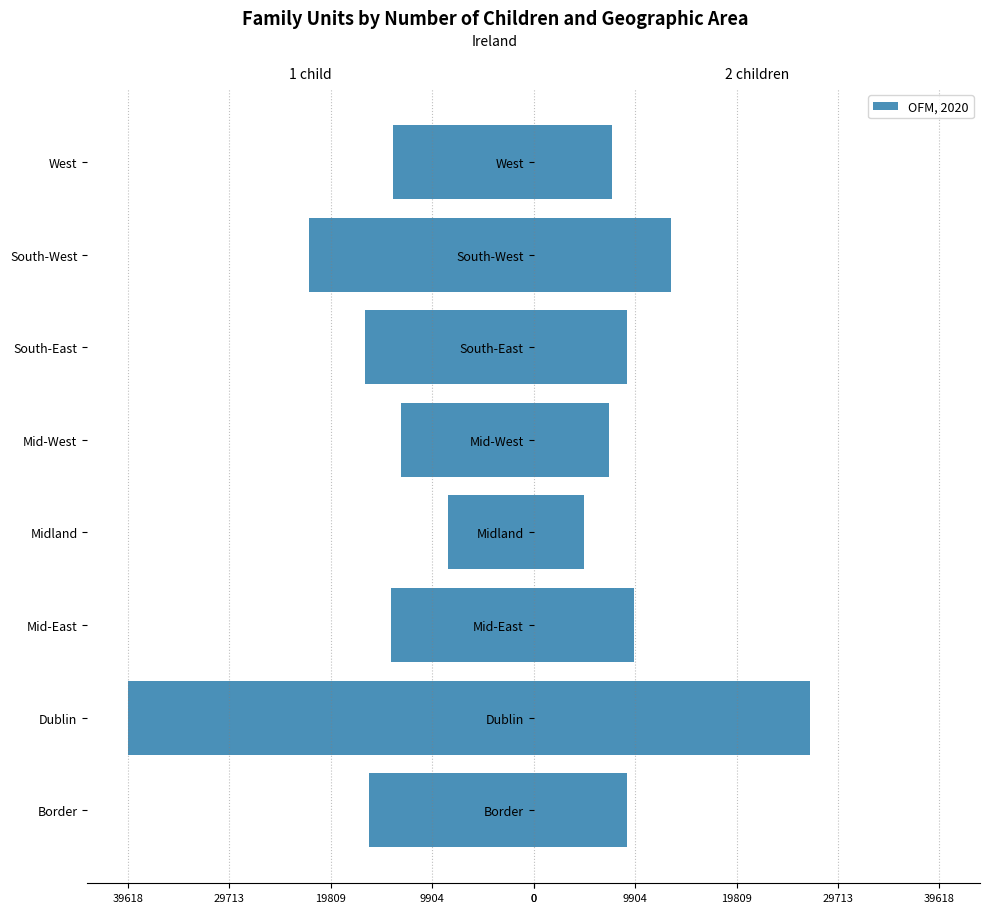

What is the difference between the second highest and second lowest values in the 2 children series?

6001